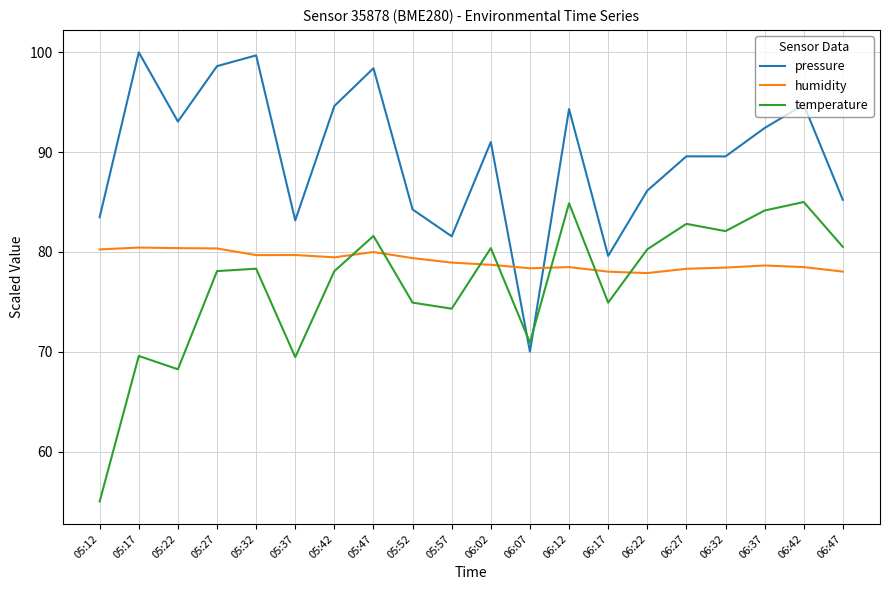

What position from the right is 05:42?

14